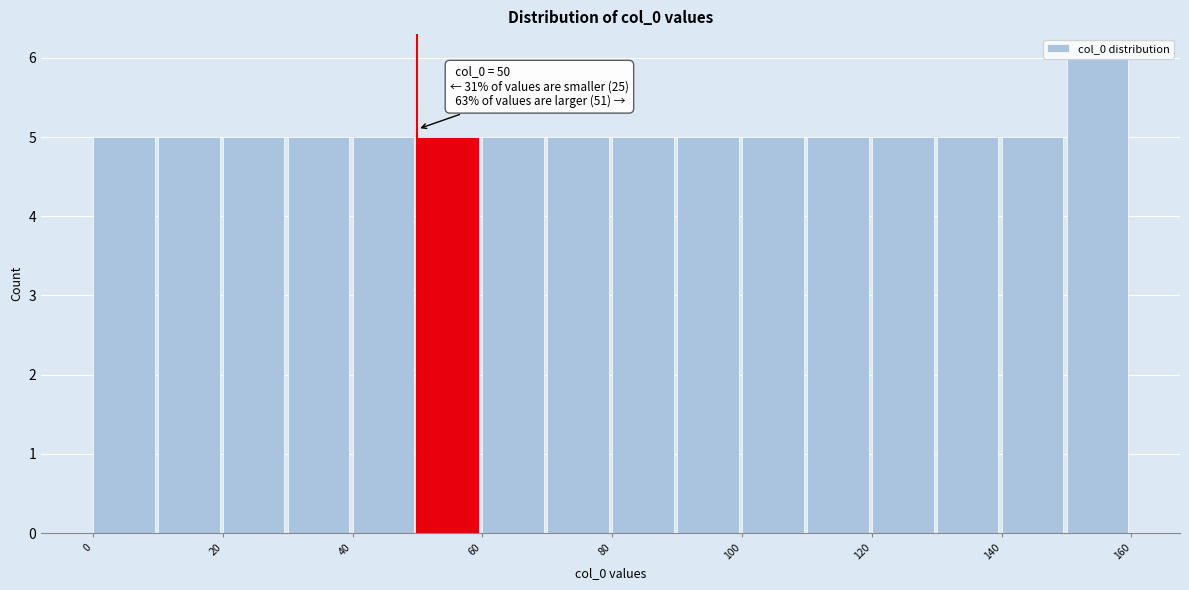

Over which range of the x-axis is the bar tallest?

150 to 160